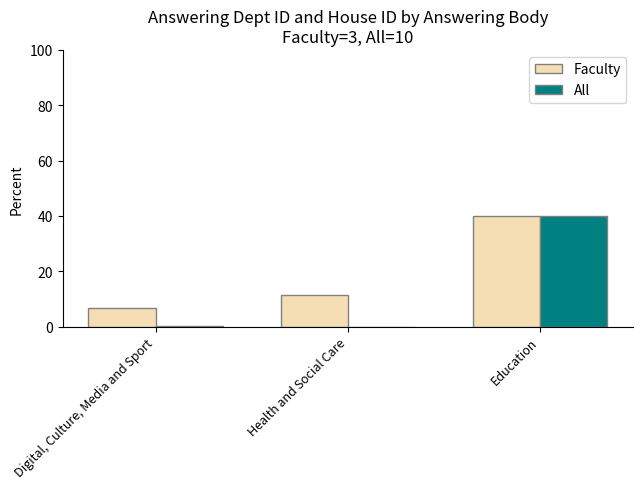

The All series shows 0.0 at Health and Social Care. True or false?

True